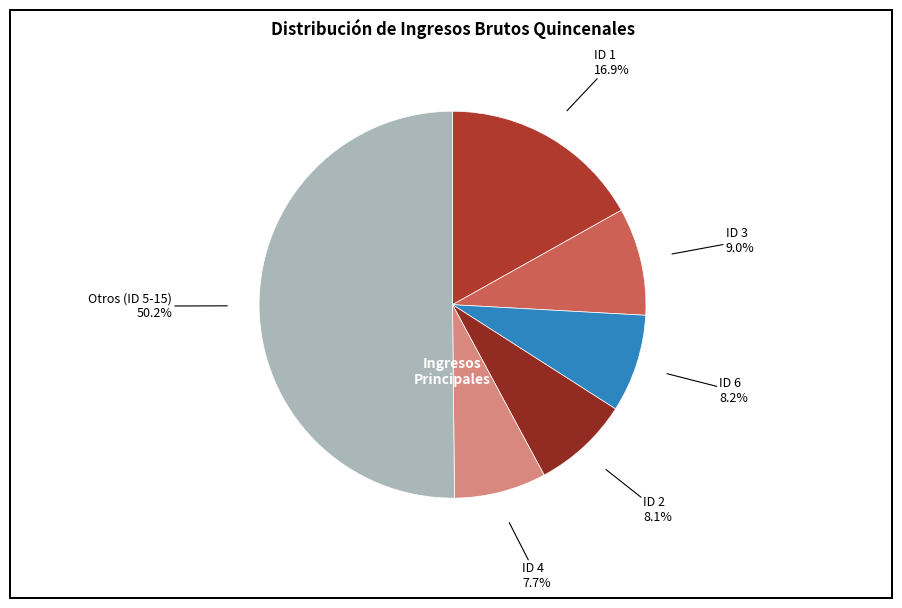

How many segments does this pie chart have?

6